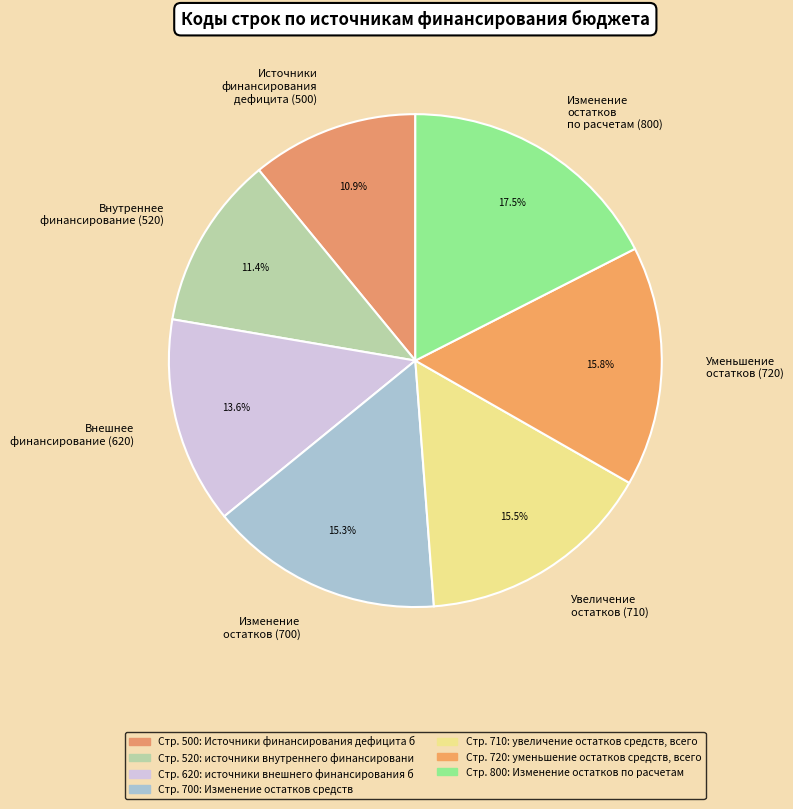

What is the total percentage of Внутреннее финансирование (520) and Изменение остатков по расчетам (800)?

28.9%